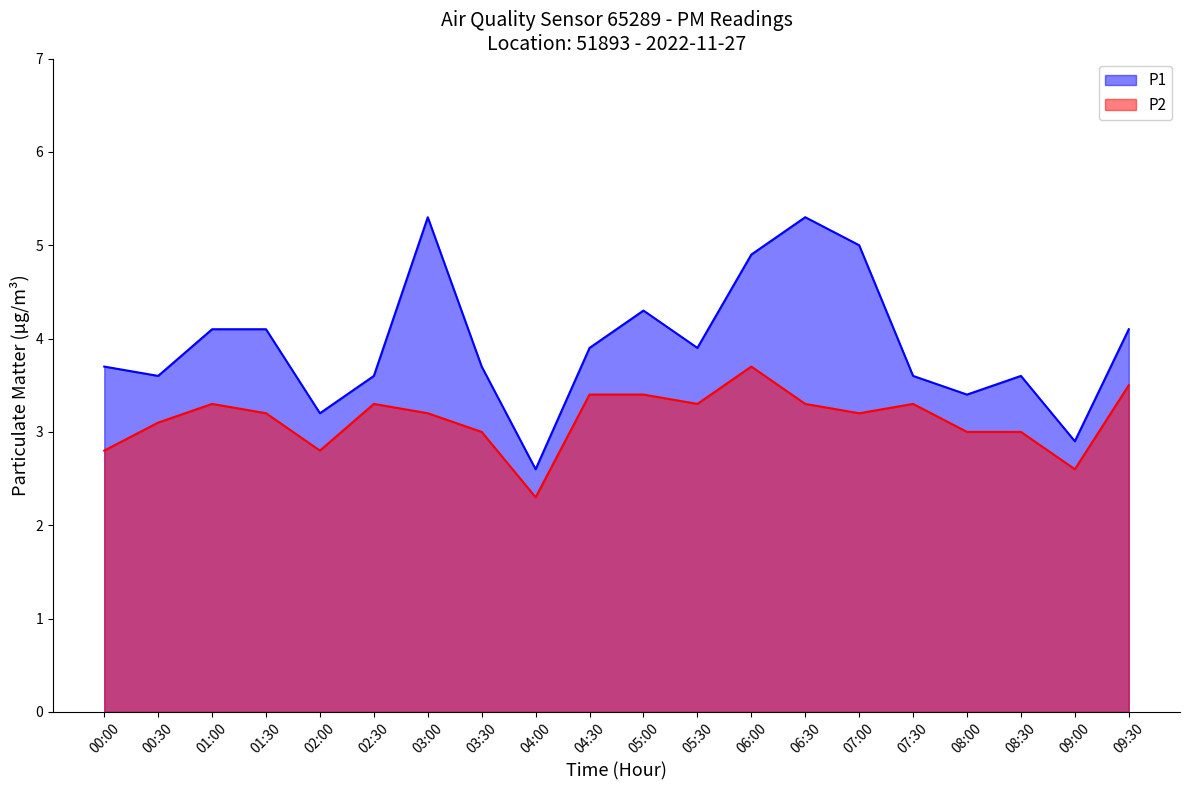

List the series in order of their overall mean, highest first.

P1, P2